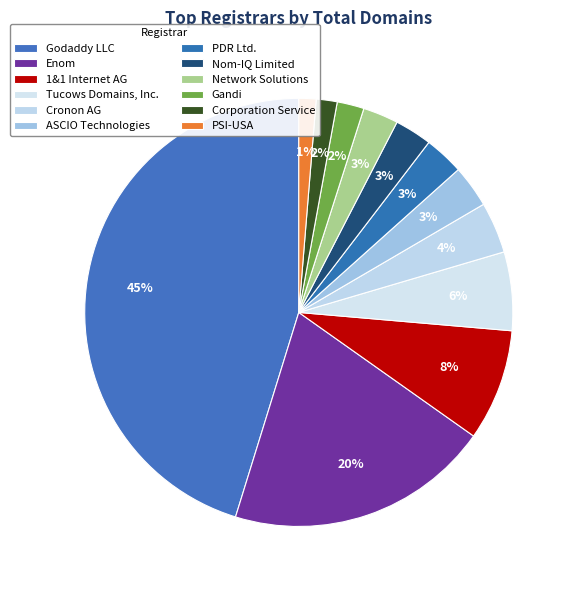

To the nearest percent, what is the combined percentage of Network Solutions and Tucows Domains, Inc.?

9%